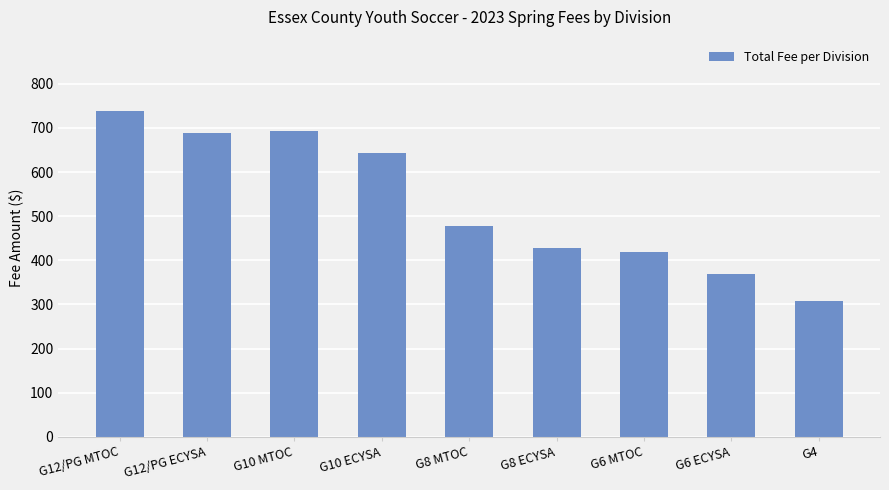

Reading left to right, transcribe all the data shown in this chart.

G12/PG MTOC=738.5	G12/PG ECYSA=688.5	G10 MTOC=693.5	G10 ECYSA=643.5	G8 MTOC=478.5	G8 ECYSA=428.5	G6 MTOC=418.5	G6 ECYSA=368.5	G4=308.5